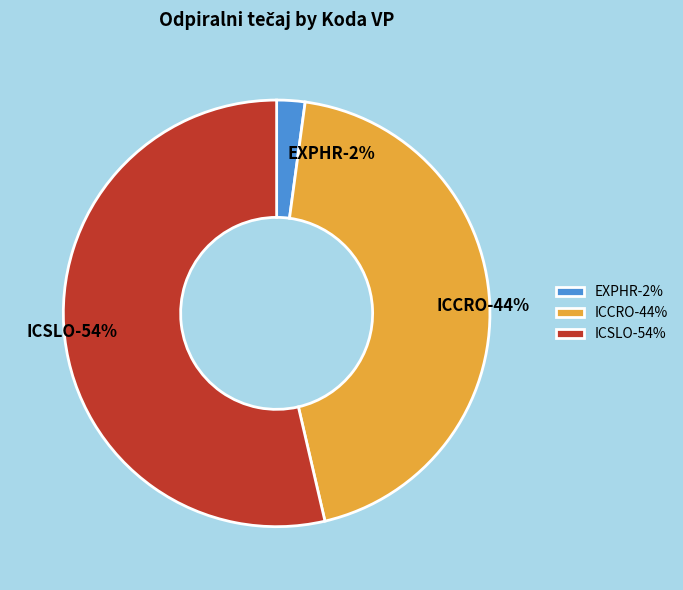

True or false: EXPHR accounts for 2% of the total.

True